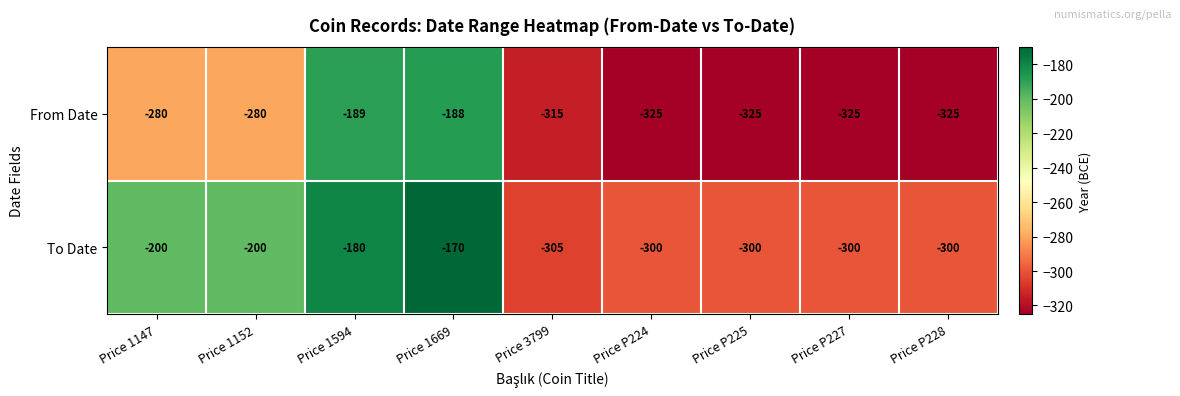

Reading right to left, list all the values displayed in this chart.

From Date: Price P228=-325	Price P227=-325	Price P225=-325	Price P224=-325	Price 3799=-315	Price 1669=-188	Price 1594=-189	Price 1152=-280	Price 1147=-280
To Date: Price P228=-300	Price P227=-300	Price P225=-300	Price P224=-300	Price 3799=-305	Price 1669=-170	Price 1594=-180	Price 1152=-200	Price 1147=-200